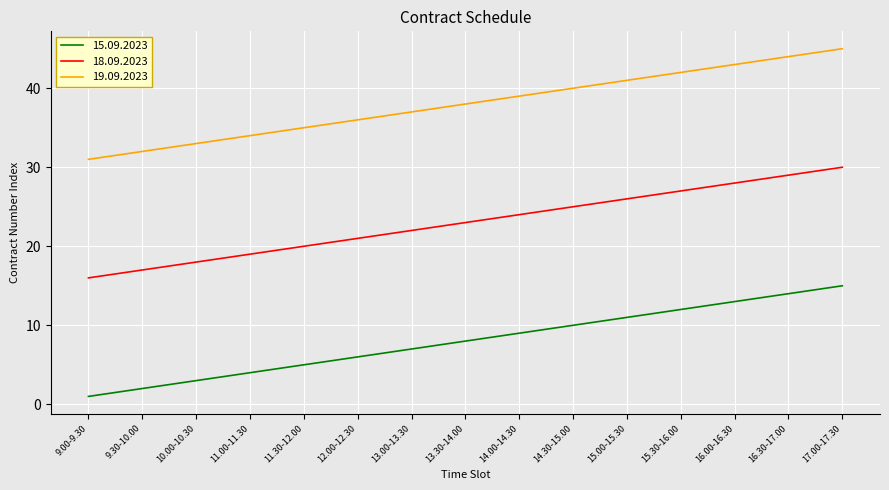

Which series has the largest total across all categories?

19.09.2023